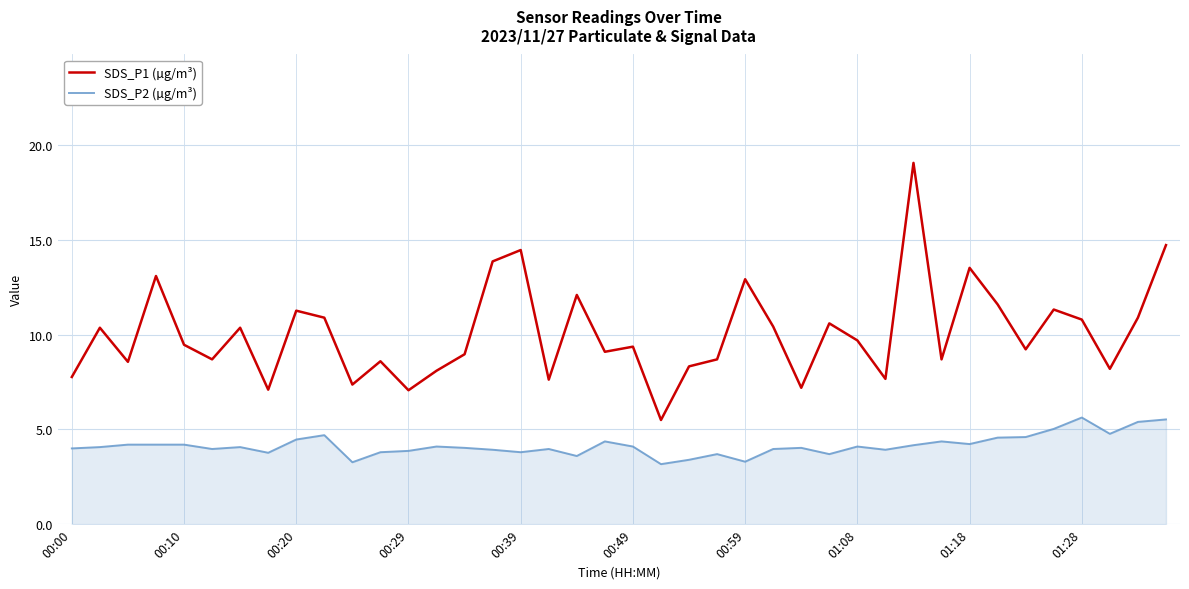

What is the difference between the maximum and minimum values in the SDS_P1 (µg/m³) series?

13.6